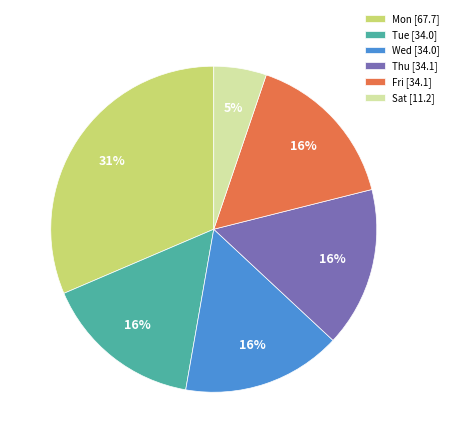

Is the sum of Sat [11.2] and Thu [34.1] greater than half?

No